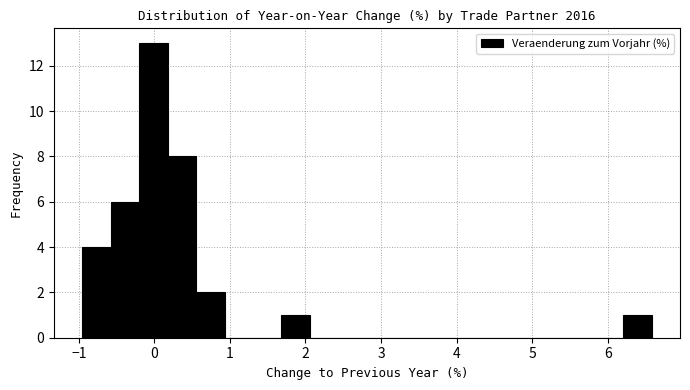

Around what value on the x-axis is the tallest bar? Give the approximate position of its centre, as read against the axis.

0.0